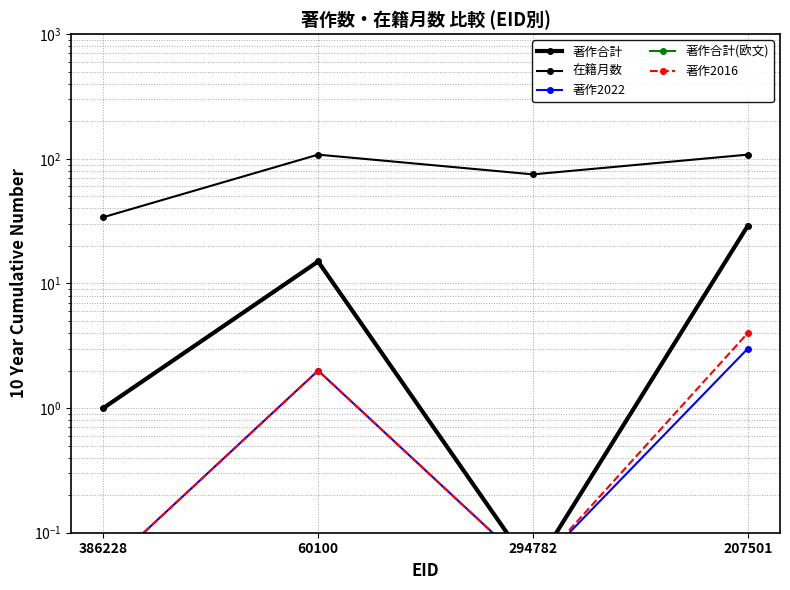

What is the average value of the 著作合計(欧文) series?

0.1